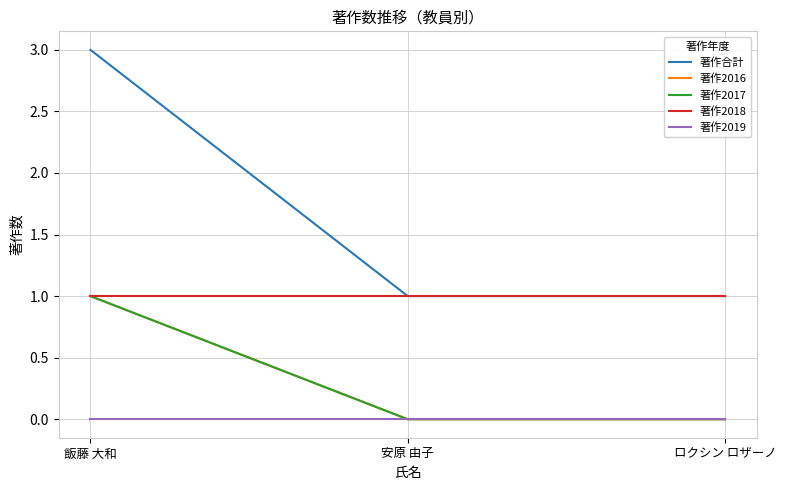

What is the label of the 2nd point from the right?

安原 由子